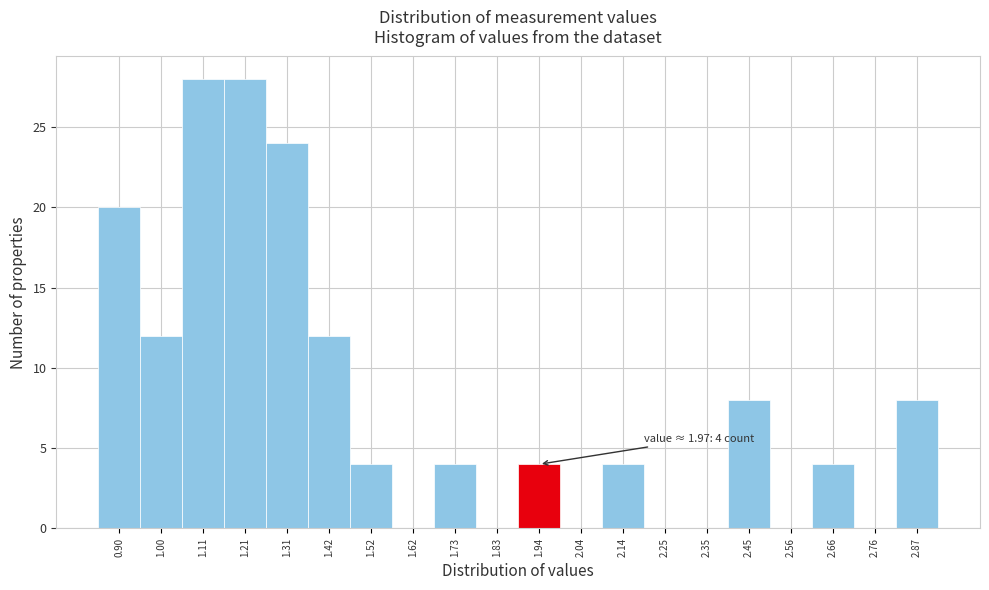

Reading right to left, transcribe all the data shown in this chart.

2.87=8	2.76=0	2.66=4	2.56=0	2.45=8	2.35=0	2.25=0	2.14=4	2.04=0	1.94=4	1.83=0	1.73=4	1.62=0	1.52=4	1.42=12	1.31=24	1.21=28	1.11=28	1.00=12	0.90=20